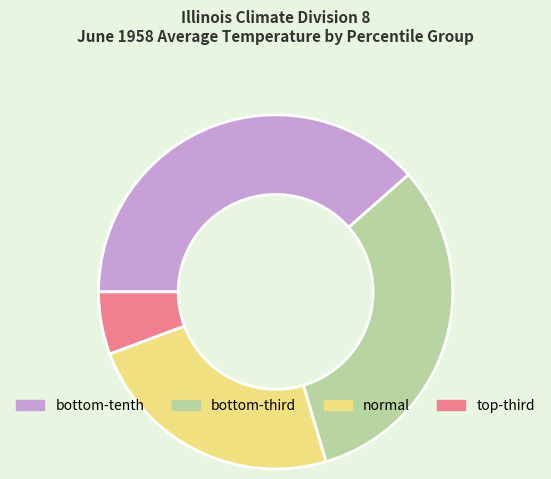

What is the largest slice in the pie chart?

bottom-tenth